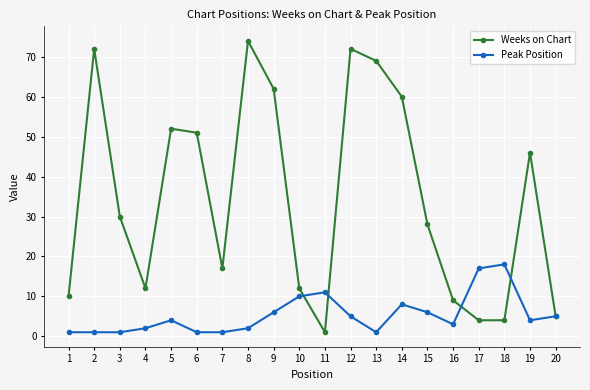

At which category does Weeks on Chart reach its first local peak?

2